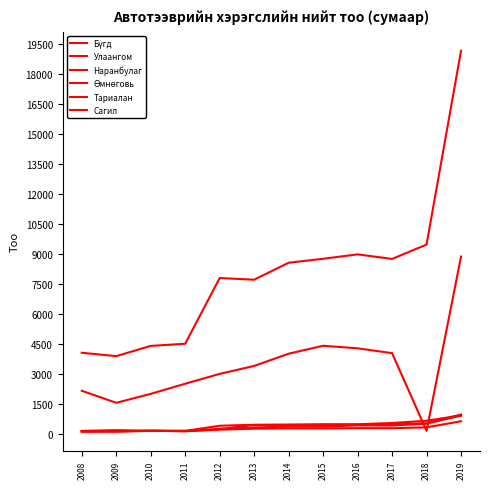

True or false: Өмнөговь has a value of 449 at 2016.

True